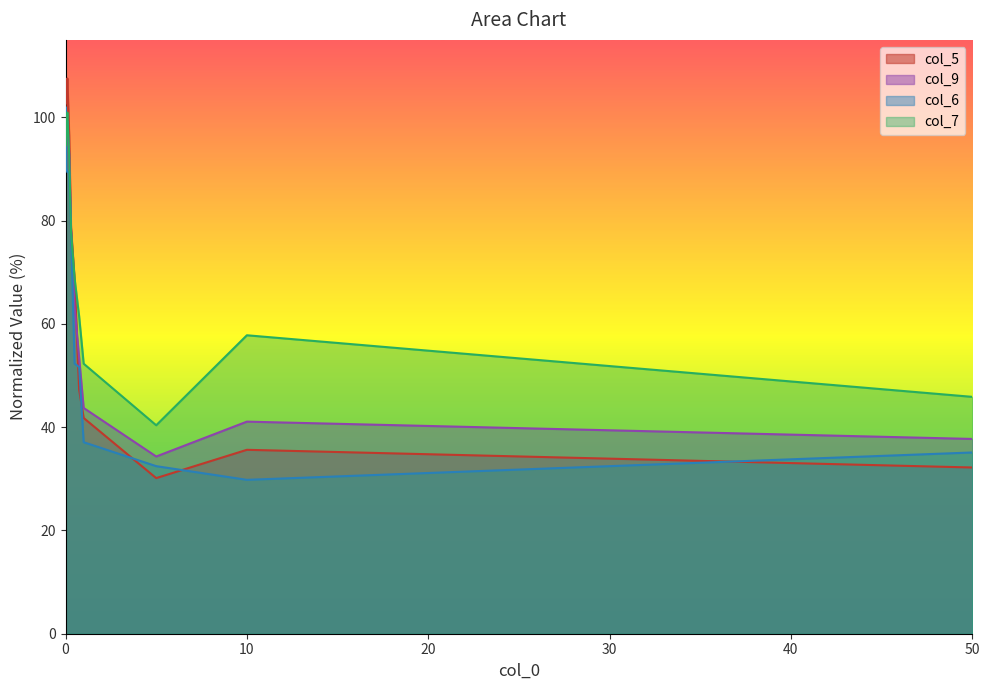

How many data points does each series have?

12